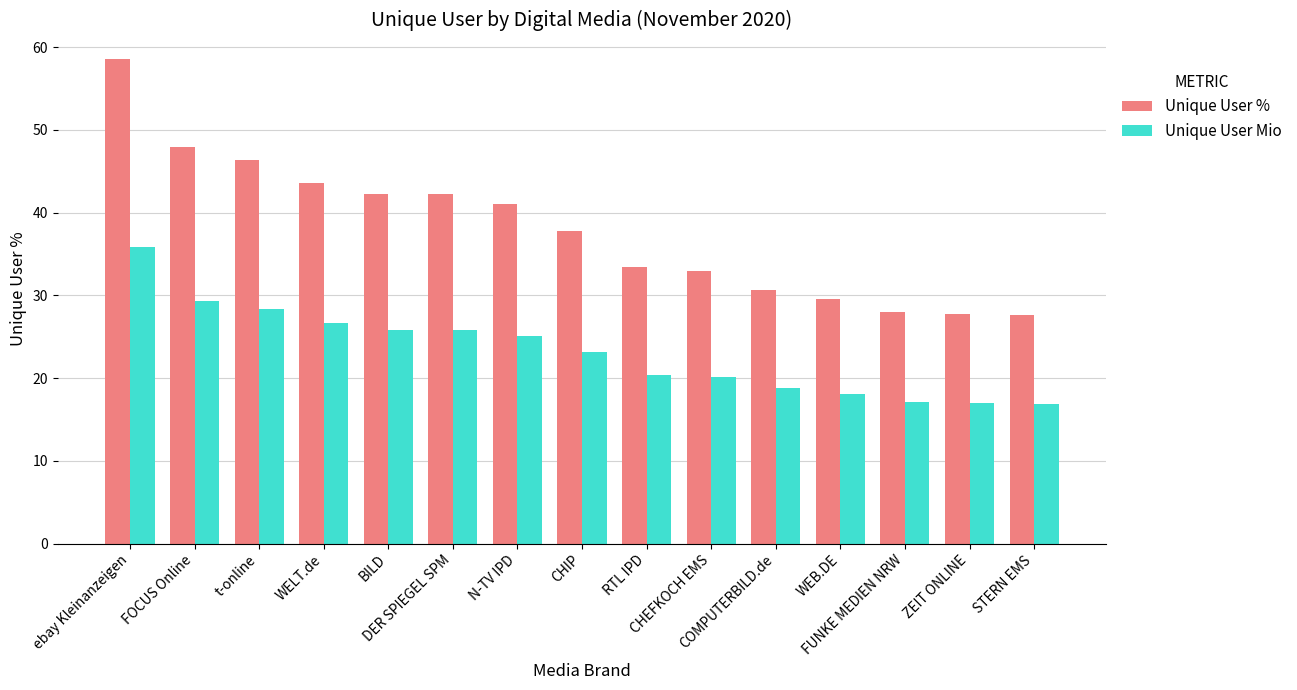

The Unique User Mio series shows 16.9 at STERN EMS. True or false?

True